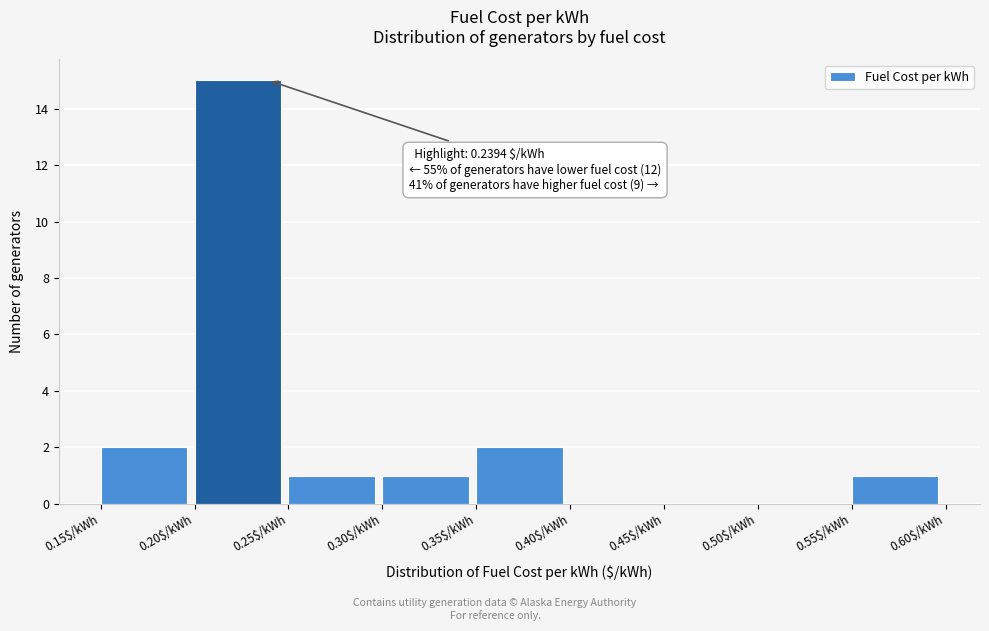

Which range on the x-axis has the tallest bar?

0.20 to 0.25